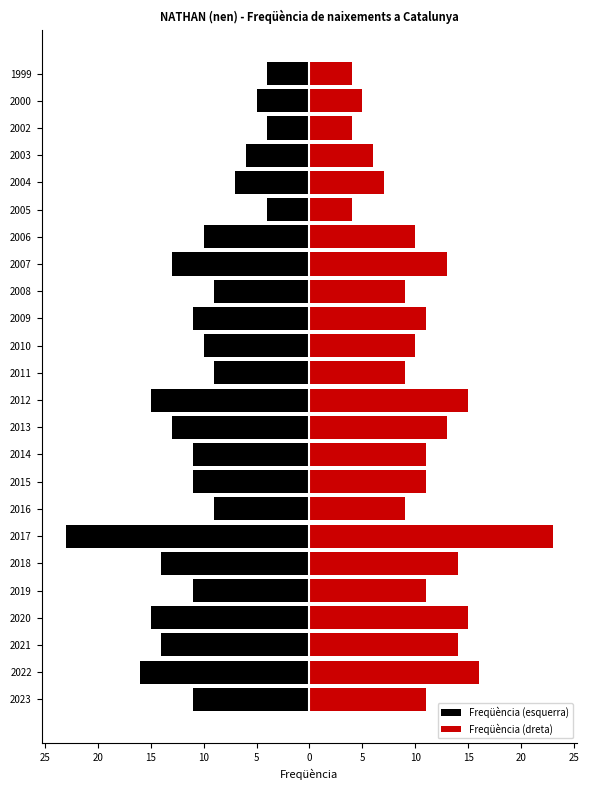

What is the value of the Freqüència (esquerra) bar at the 23rd from the left?

-5